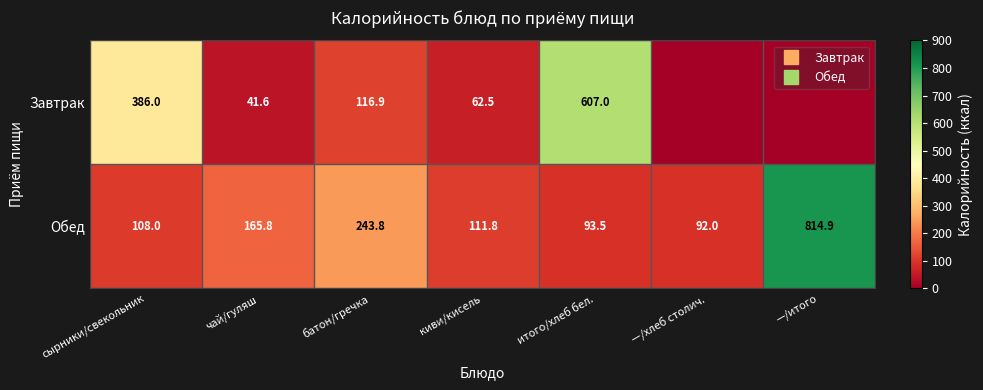

What is the total value across all series at киви/кисель?

174.3